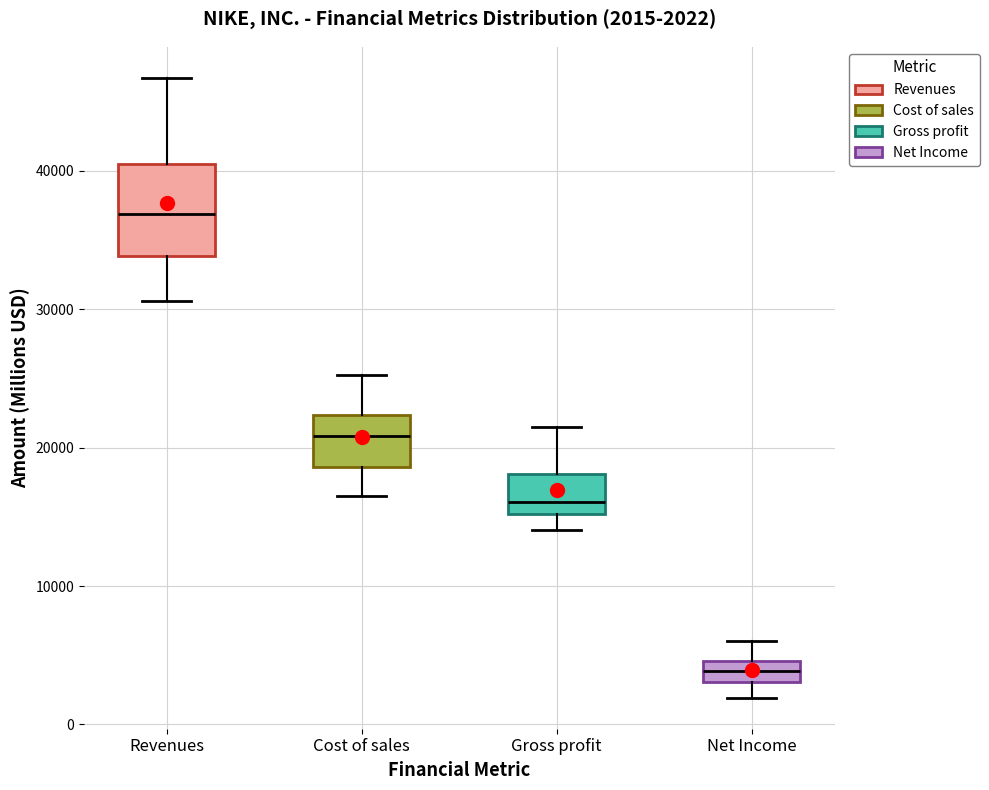

Which box's median line is the highest?

Revenues